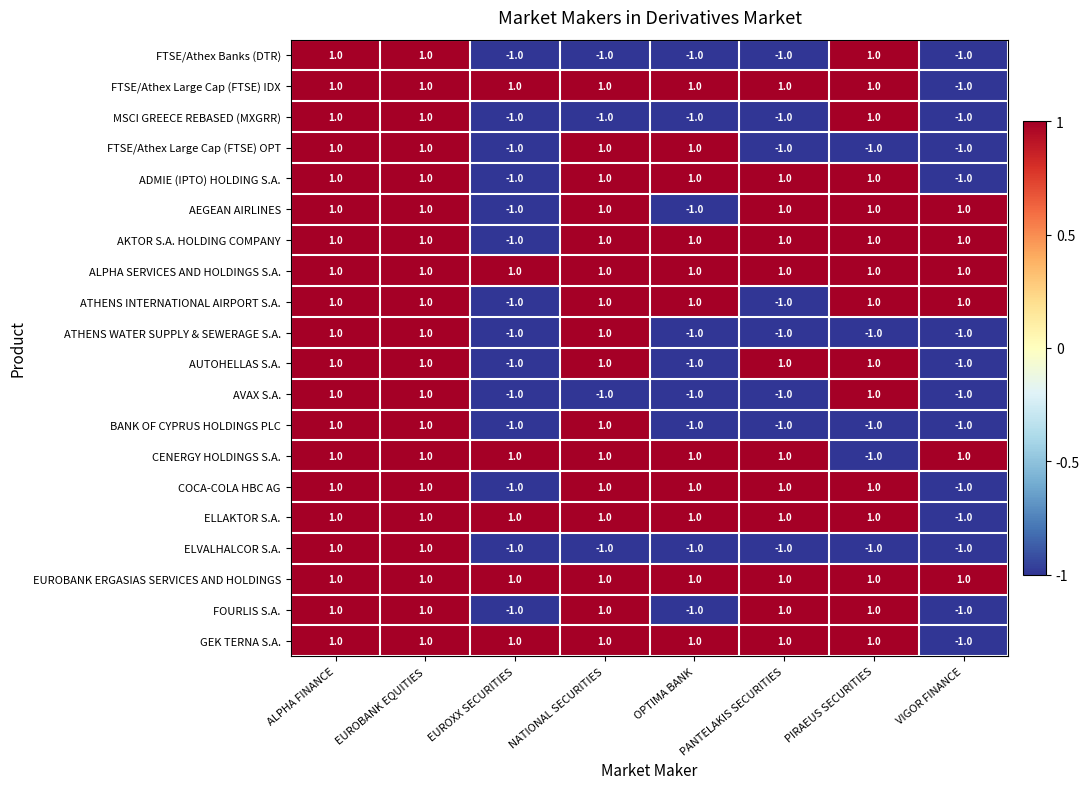

At how many categories does at least one series exceed 0?

8